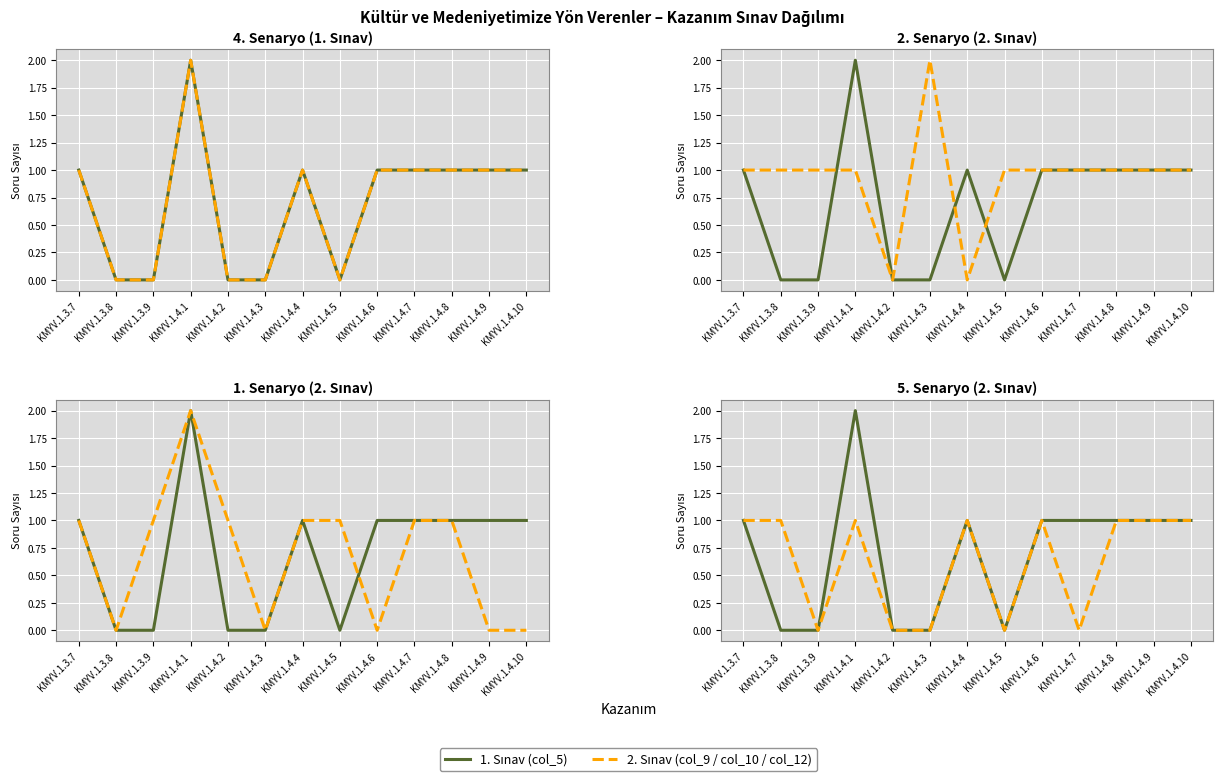

How many data points in 2. Sınav – col_12 are less than 1?

5